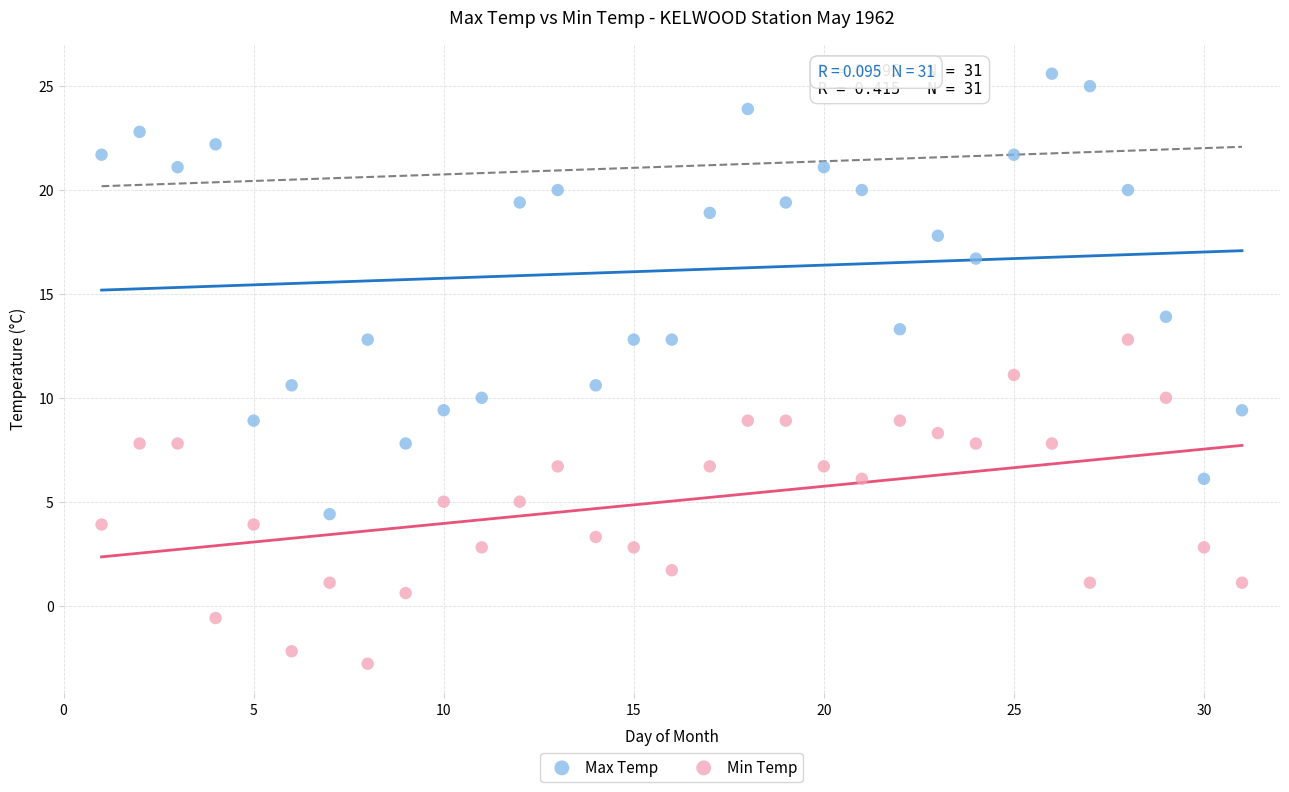

Which series contains the lowest Y value?

Min Temp